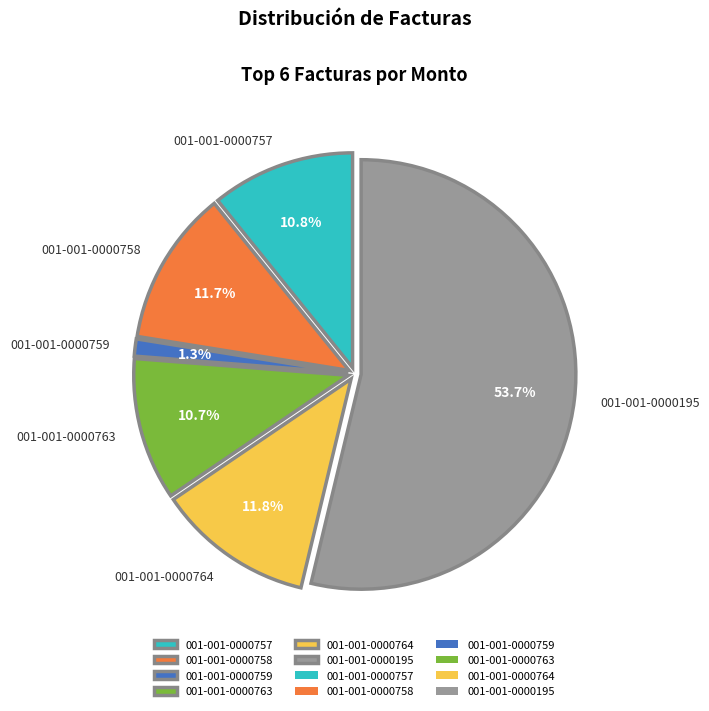

Is there a majority slice in this chart?

Yes